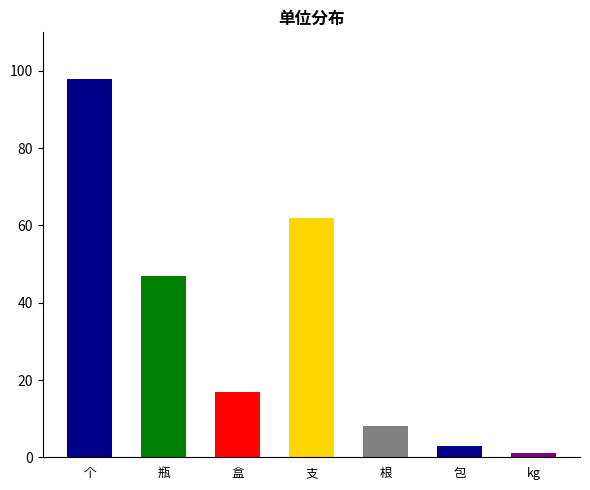

The value at kg is 1. True or false?

True